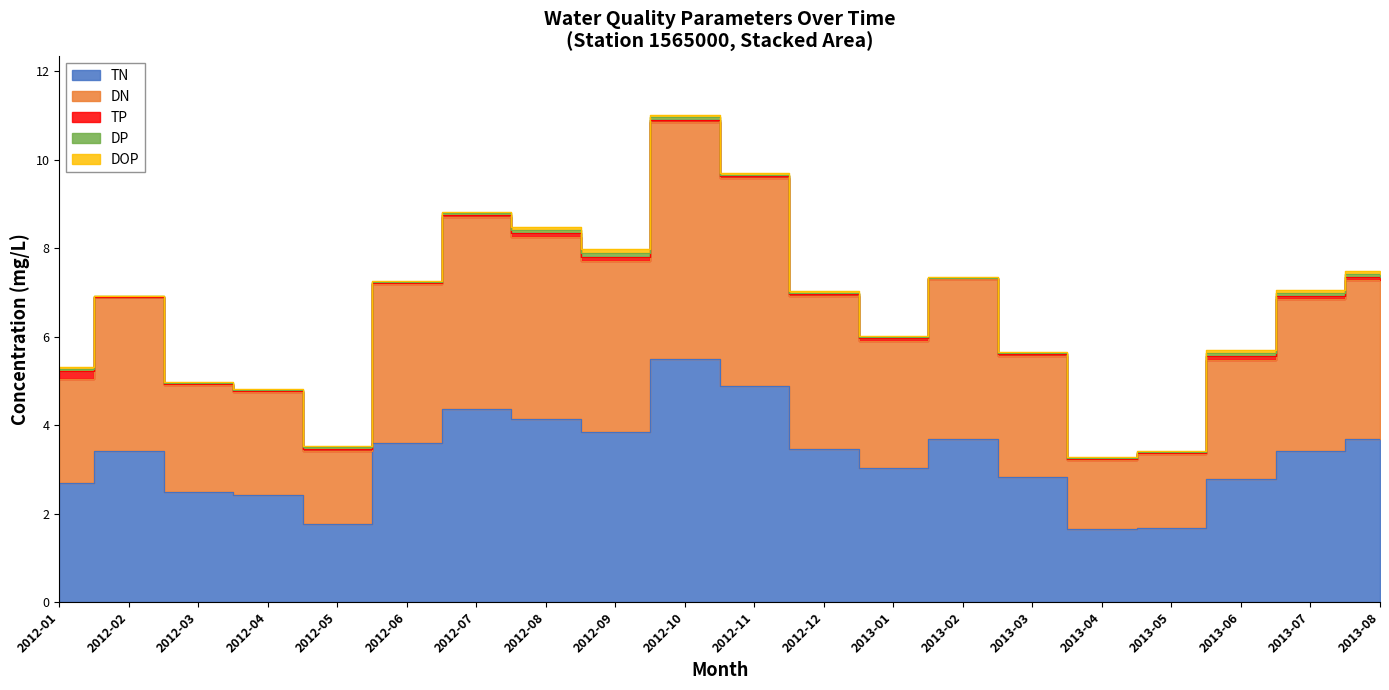

At which label does TN reach its minimum?

2013-04